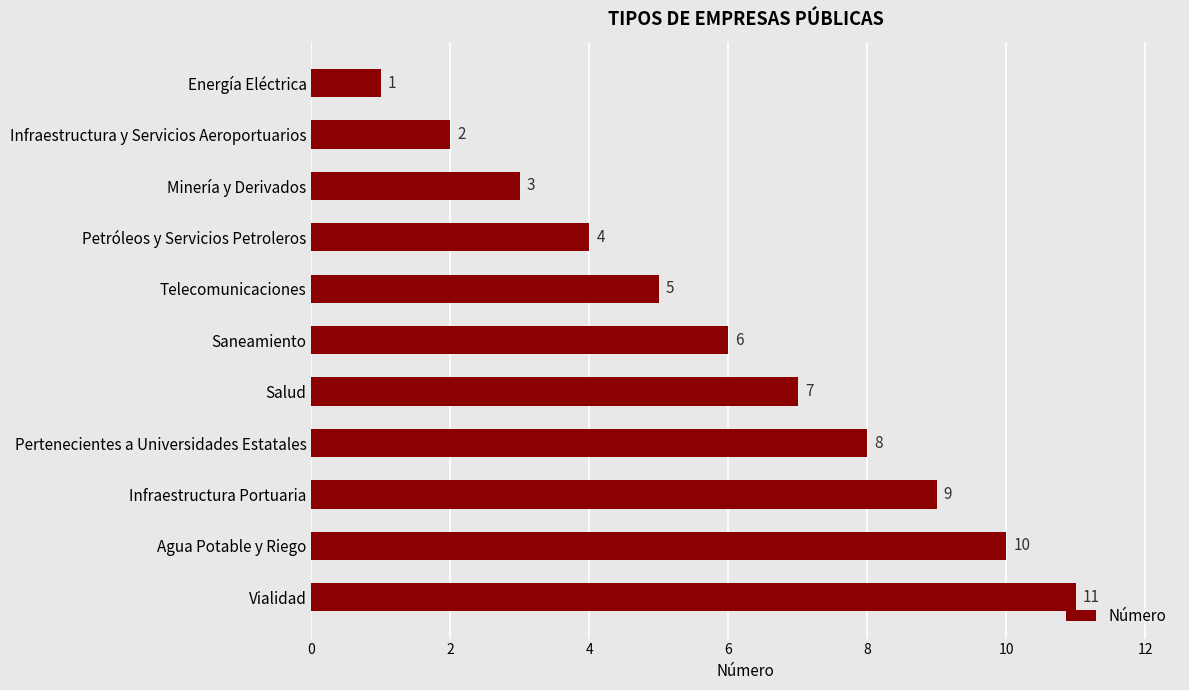

Where is the data nearest to the value 6?

Saneamiento